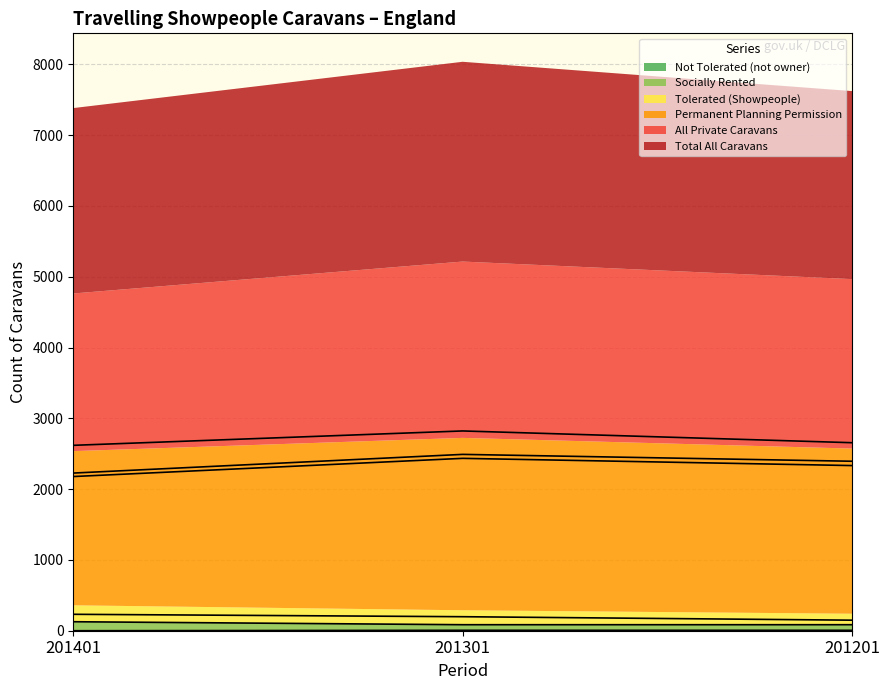

How many data points does each series have?

3